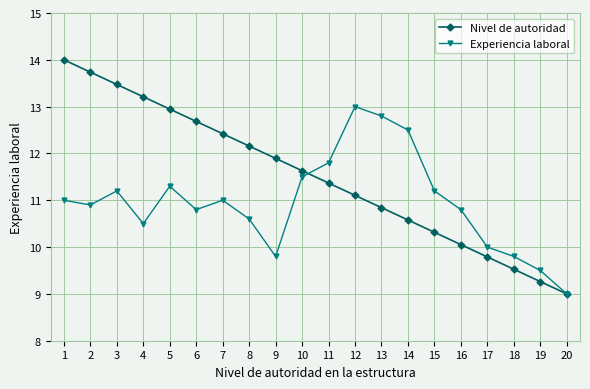

True or false: Experiencia laboral and Nivel de autoridad cross at least once.

True